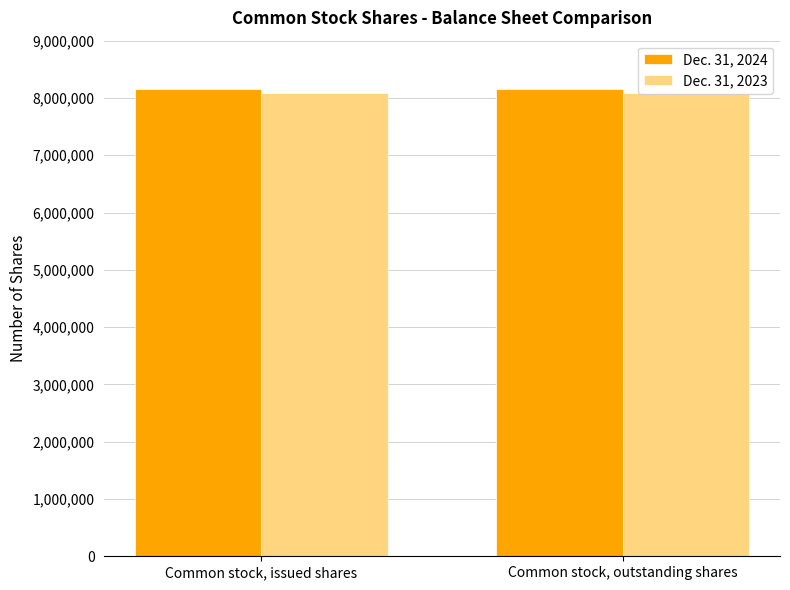

What is the total value across all series at Common stock, outstanding shares?

16253058